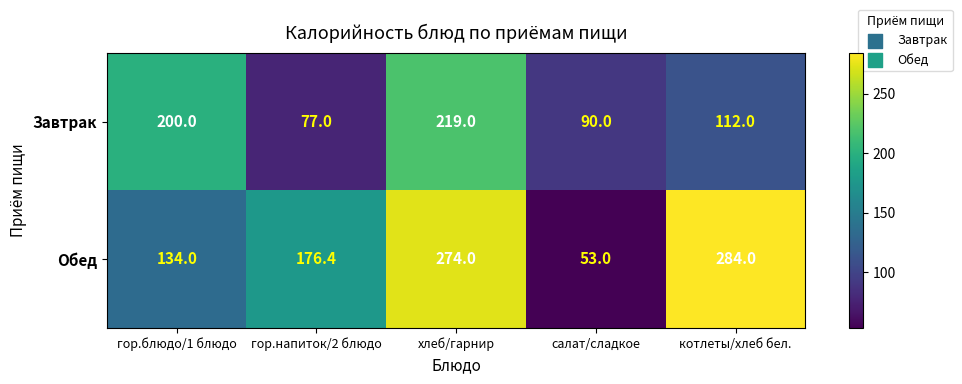

Reading right to left, extract all data points from this chart.

Завтрак: котлеты/хлеб бел.=112.0	салат/сладкое=90.0	хлеб/гарнир=219.0	гор.напиток/2 блюдо=77.0	гор.блюдо/1 блюдо=200.0
Обед: котлеты/хлеб бел.=284.0	салат/сладкое=53.0	хлеб/гарнир=274.0	гор.напиток/2 блюдо=176.4	гор.блюдо/1 блюдо=134.0